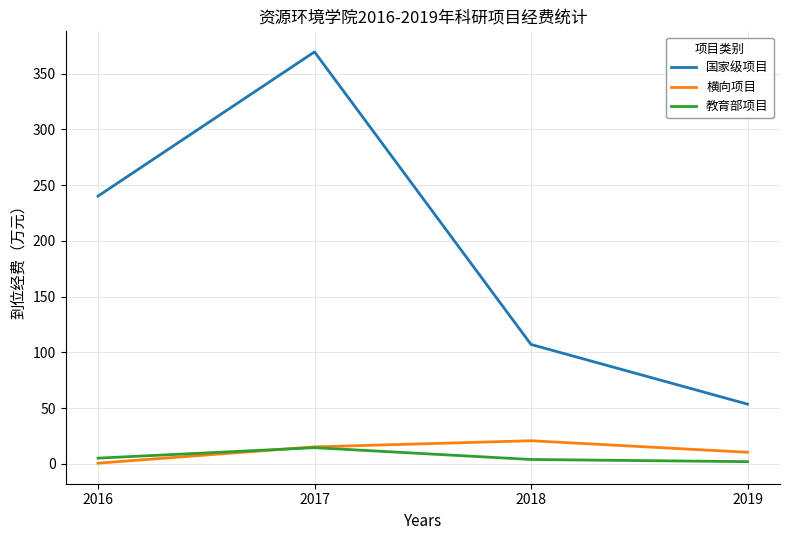

Does the chart display data point markers on the line(s)?

No